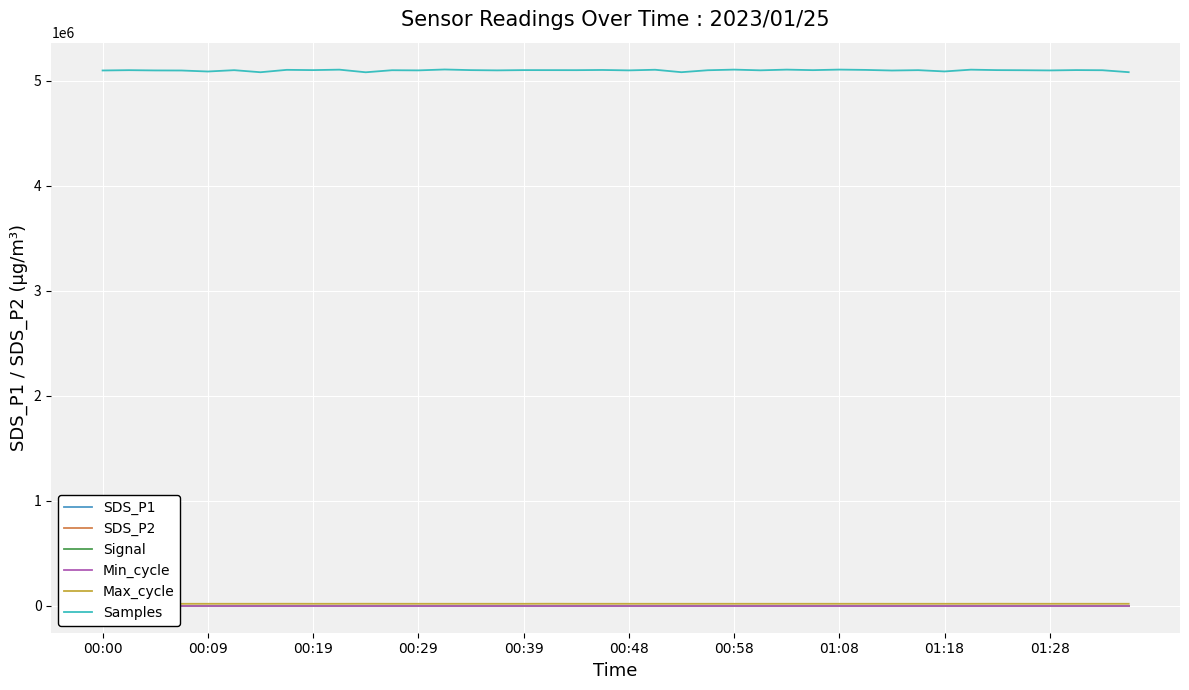

The Signal series shows -68.0 at 14. True or false?

True